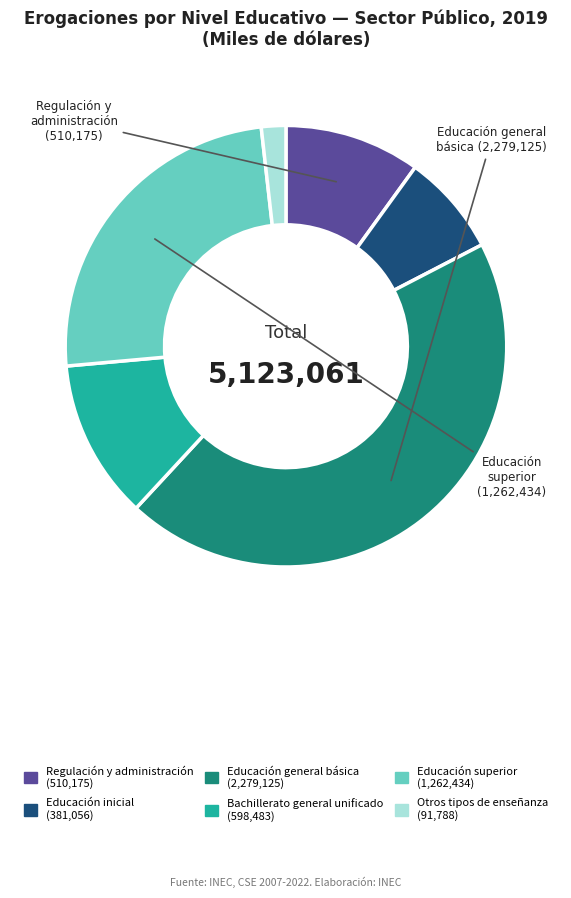

Is there a majority slice in this chart?

No